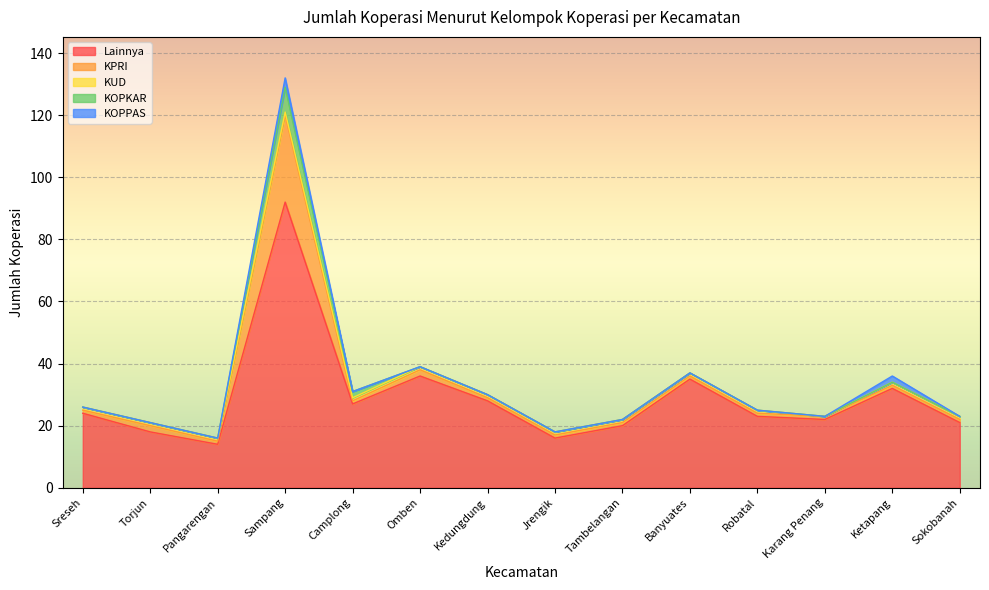

True or false: KOPKAR has more than 2 points higher than both neighbors.

False